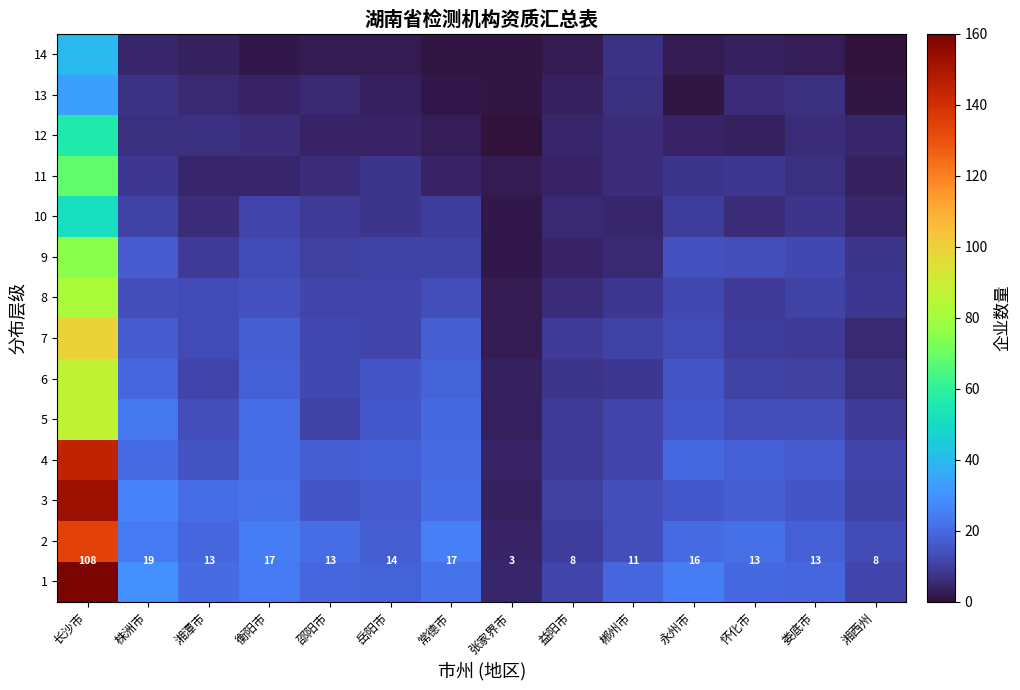

At which label does 1 first exceed 13?

长沙市